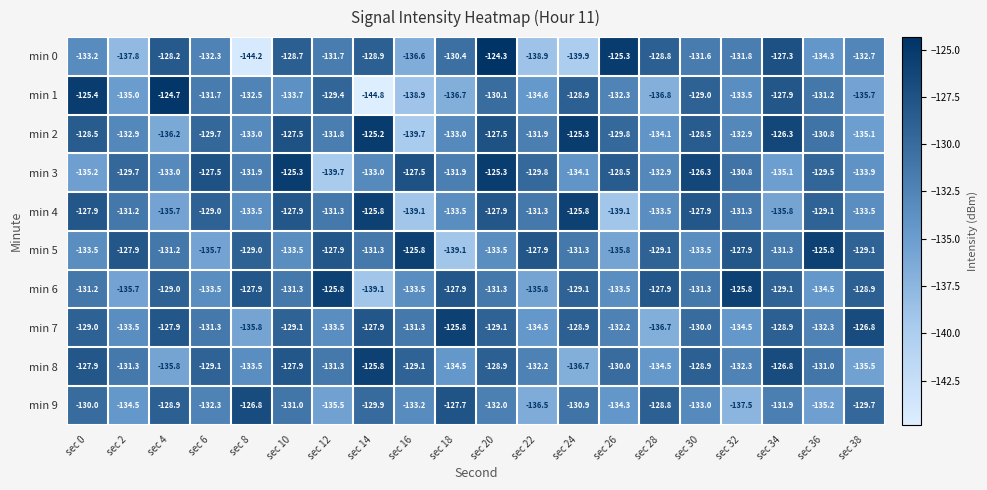

Read the min 7 value at sec 6.

-131.3